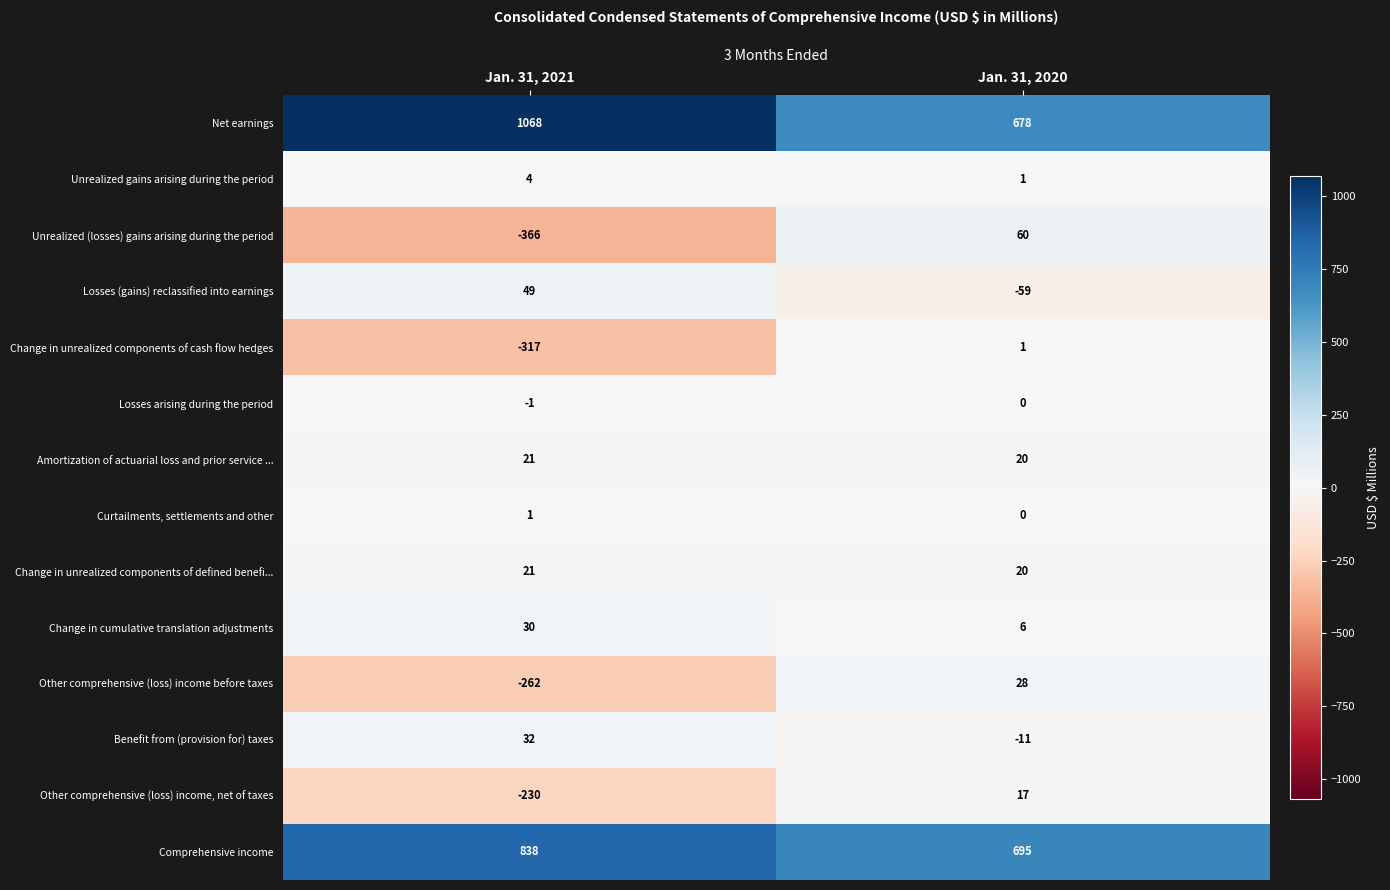

Which series has the widest spread of values?

Unrealized (losses) gains arising during the period